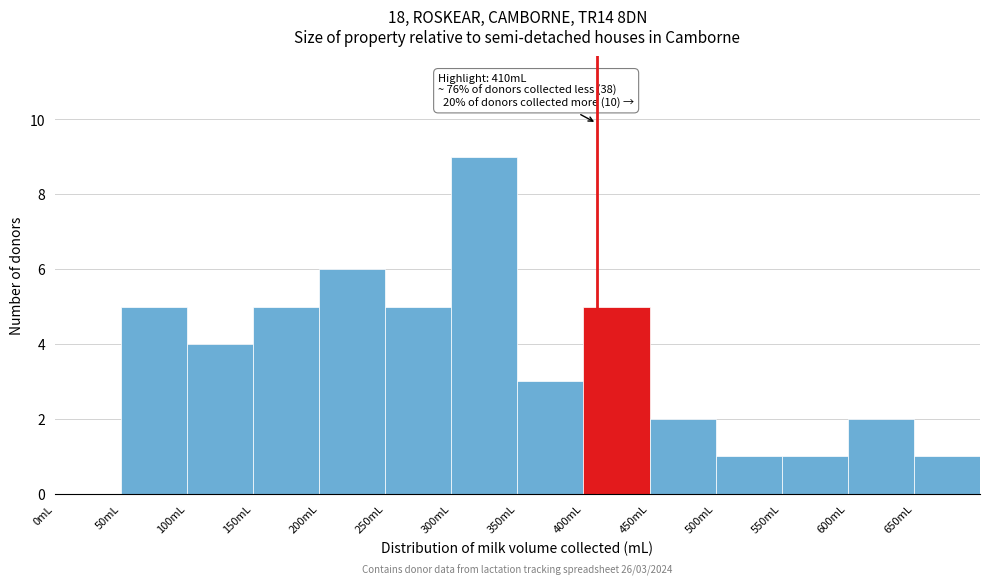

Which range on the x-axis has the tallest bar?

300 to 350